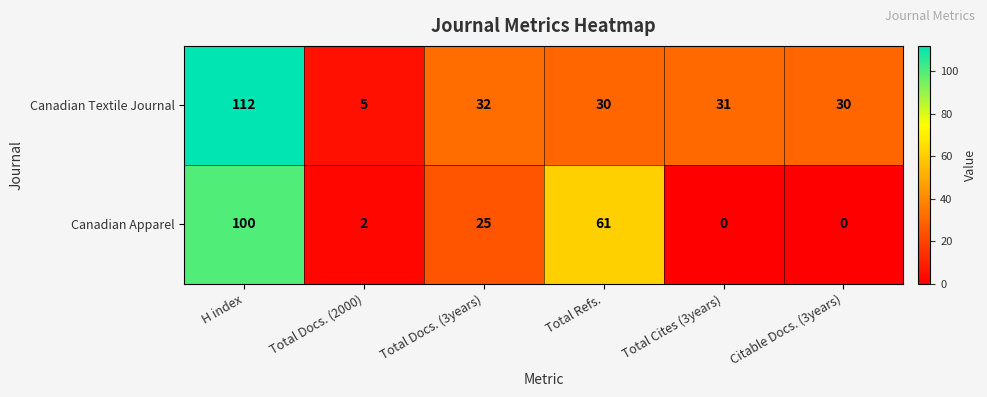

Which label corresponds to the largest value in the chart?

H index